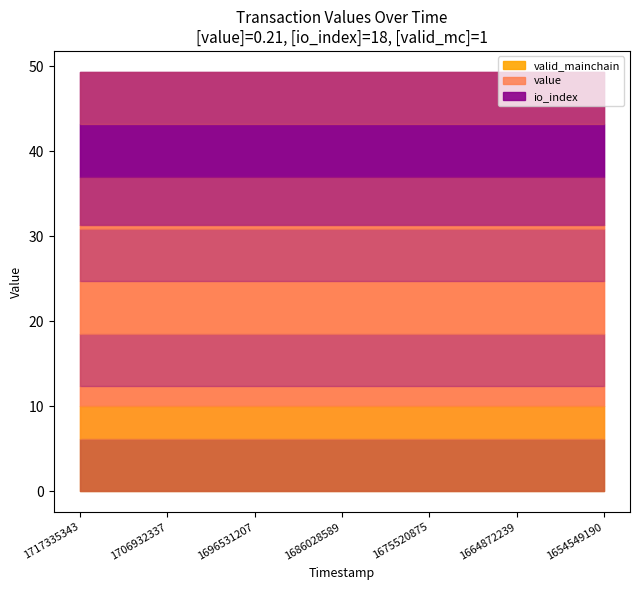

At which label does io_index reach its peak?

1717335343